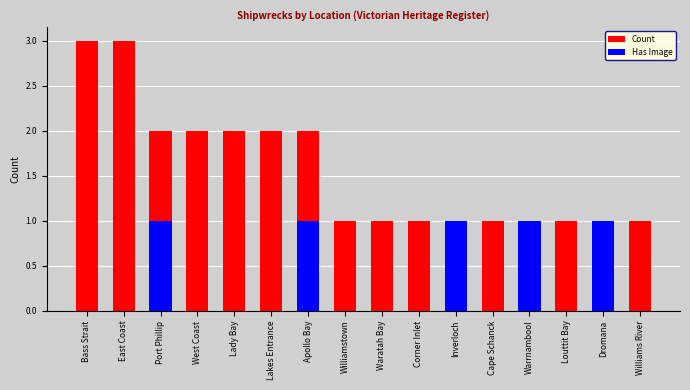

What is the total value across all series at Williams River?

1